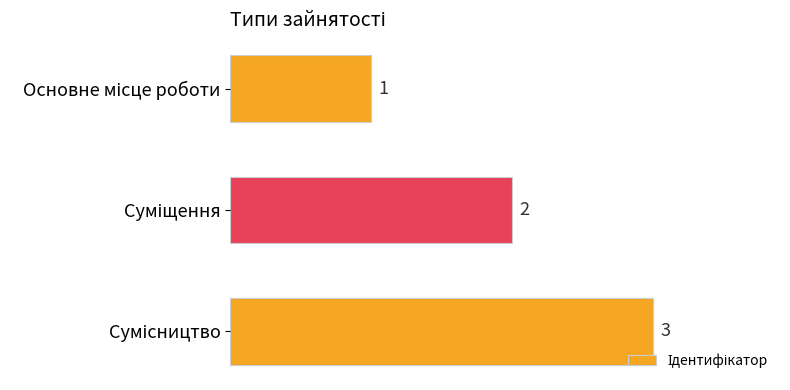

Count the values in the range 1 to 3.

3